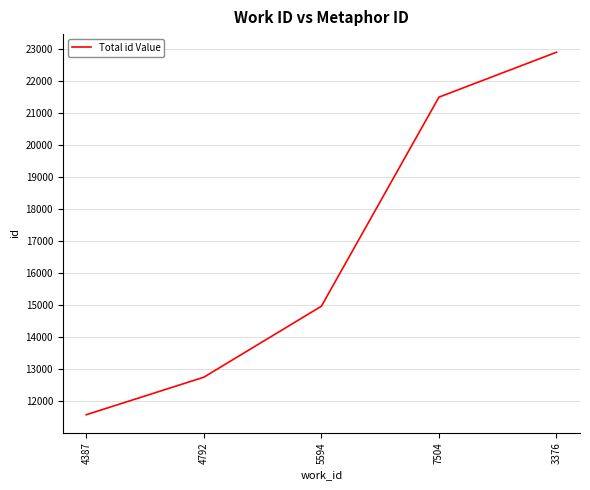

What value does the data have at 7504, to the nearest 10?

21490